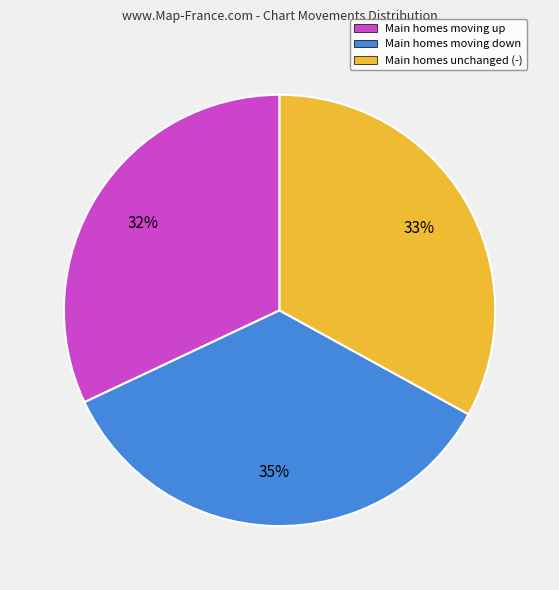

Is the sum of Main homes moving down and Main homes moving up greater than half?

Yes